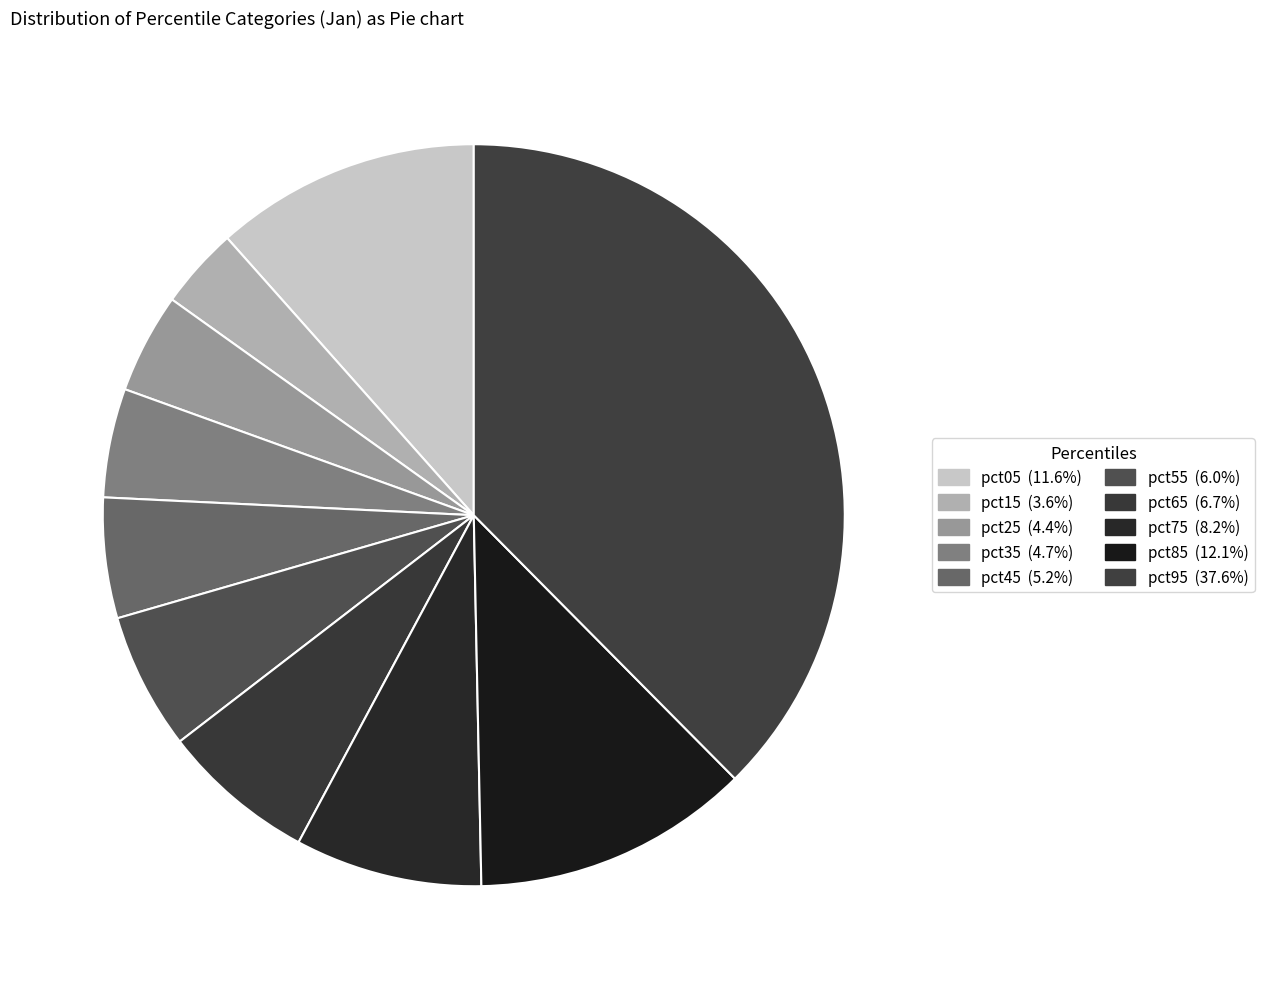

Between pct35 and pct85, which is larger?

pct85